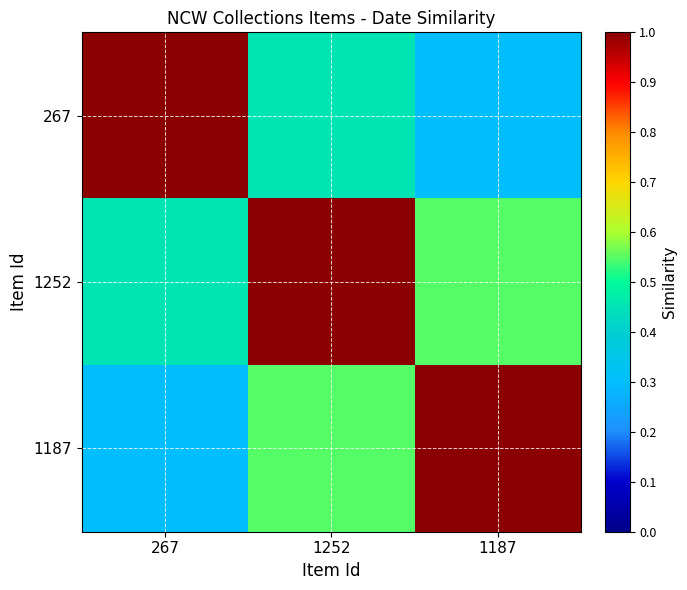

Which category has the lowest value in the 267 series?

1187